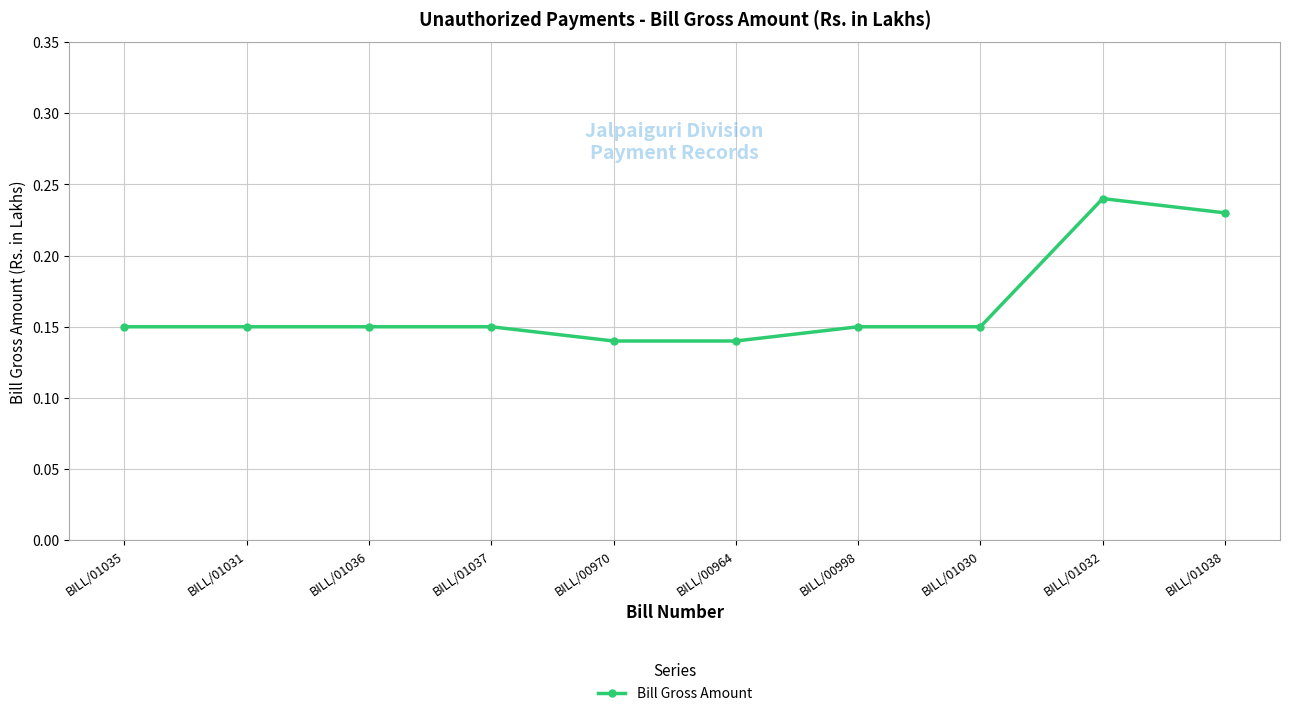

Which label corresponds to the largest value in the chart?

BILL/01032